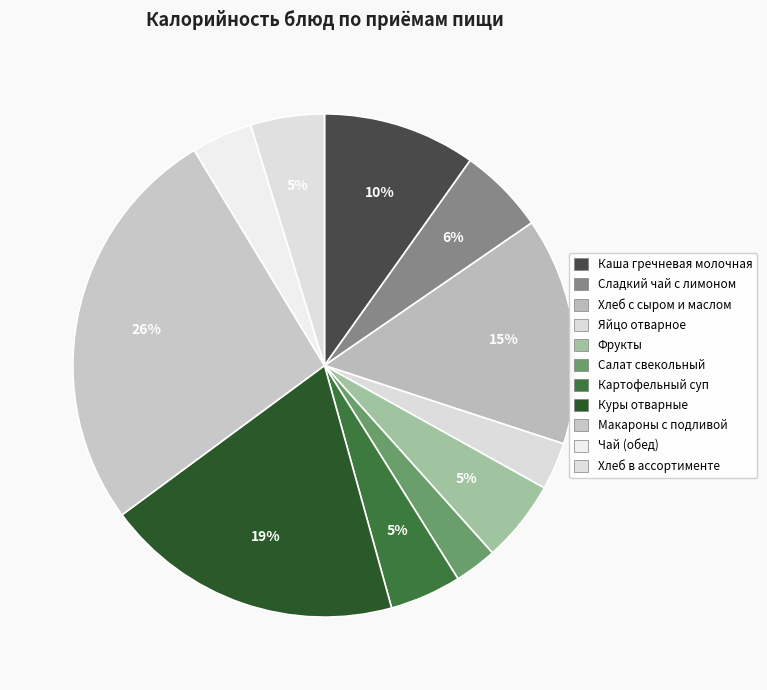

Is the sum of Хлеб в ассортименте and Фрукты greater than half?

No